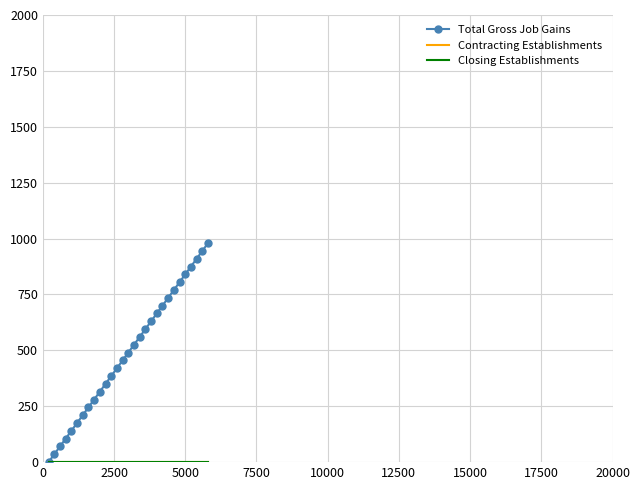

What is the value of the Total Gross Job Gains point at the 26th from the left?

875